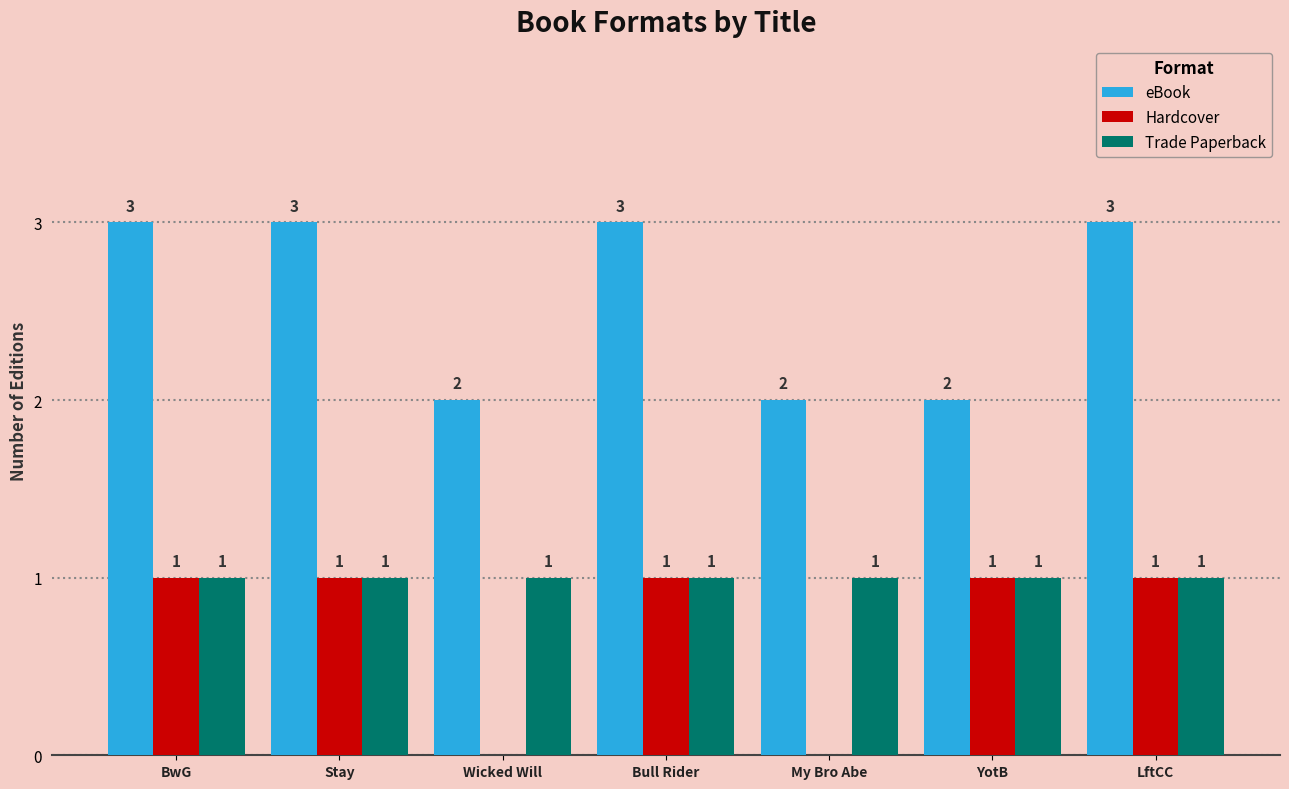

Does the chart contain stacked bars?

No